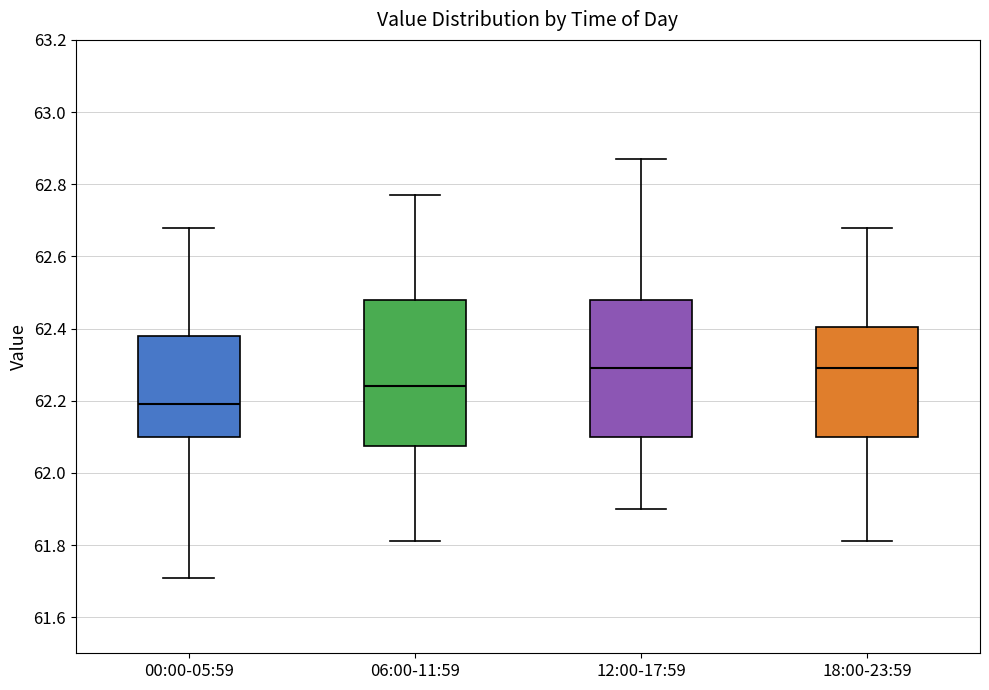

Which box has the lowest median line?

00:00-05:59